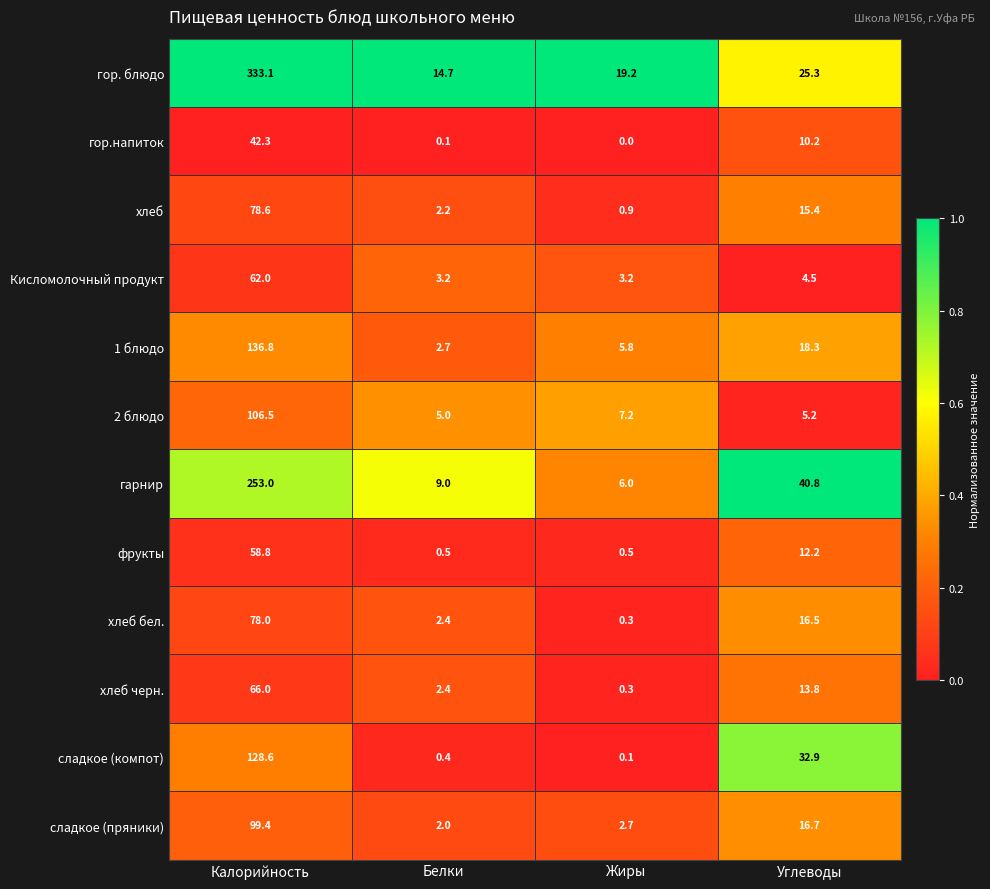

List the series in order of their peak value, lowest first.

гор.напиток, фрукты, Кисломолочный продукт, хлеб черн., хлеб бел., хлеб, сладкое (пряники), 2 блюдо, сладкое (компот), 1 блюдо, гарнир, гор. блюдо